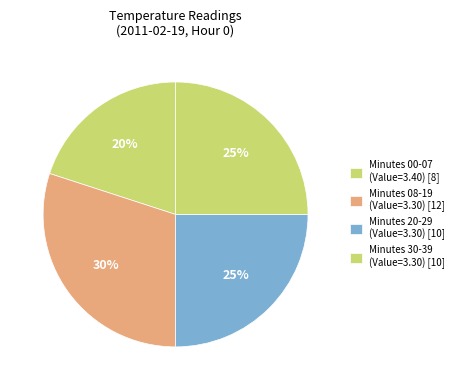

What is the smallest slice in the pie chart?

Minutes 00-07 (Value=3.40) [8]